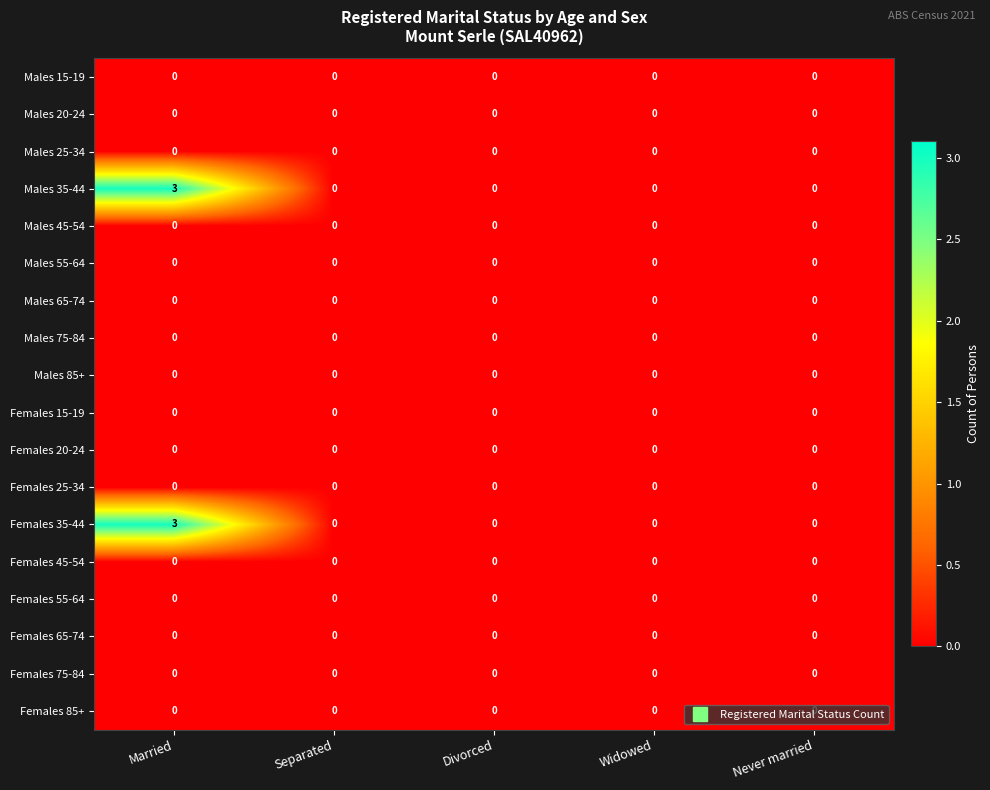

How many categories are shown in the chart?

5